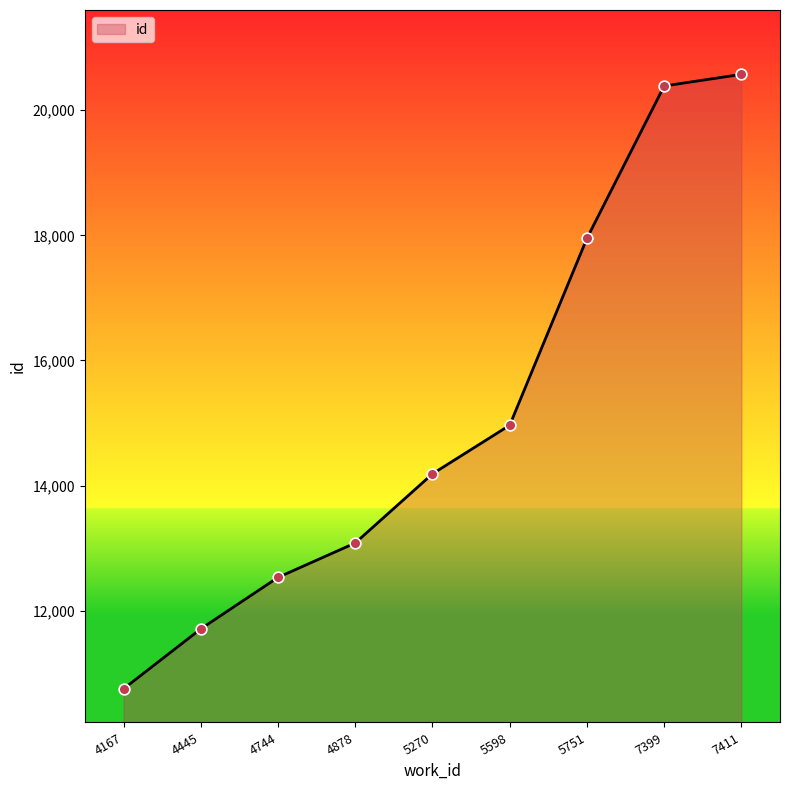

Which has a higher value, 4878 or 4445?

4878